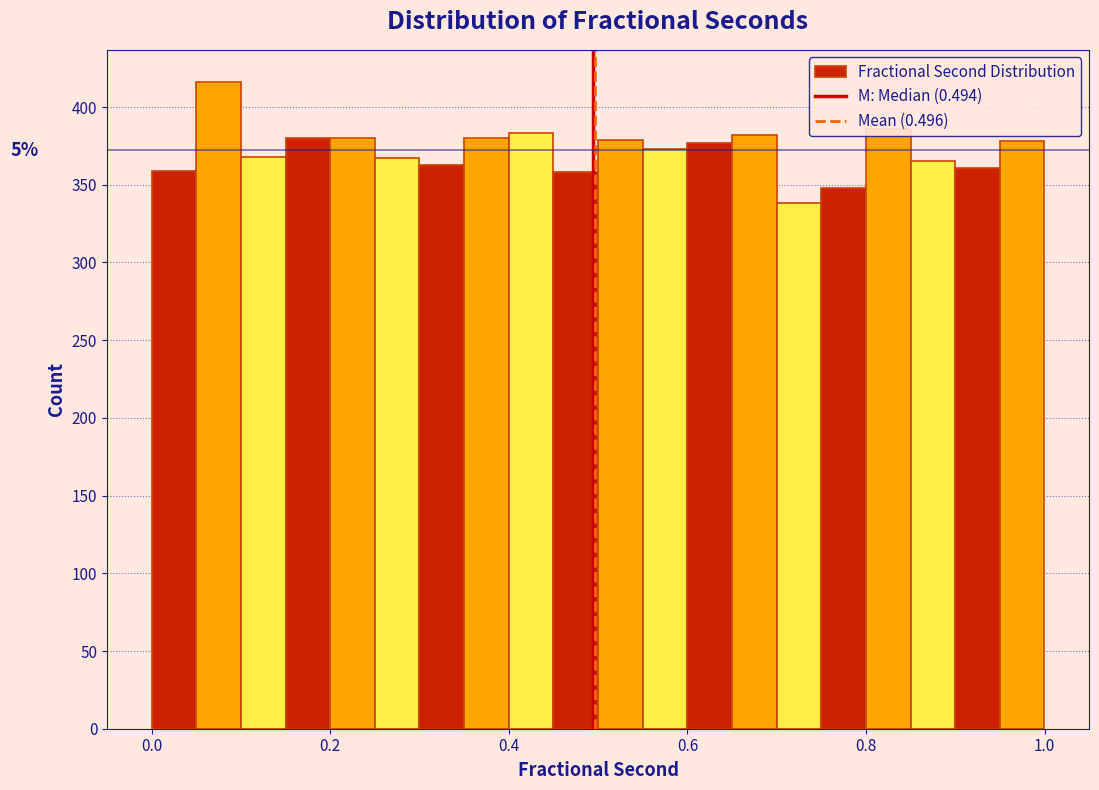

Around what value on the x-axis is the tallest bar? Give the approximate position of its centre, as read against the axis.

0.08